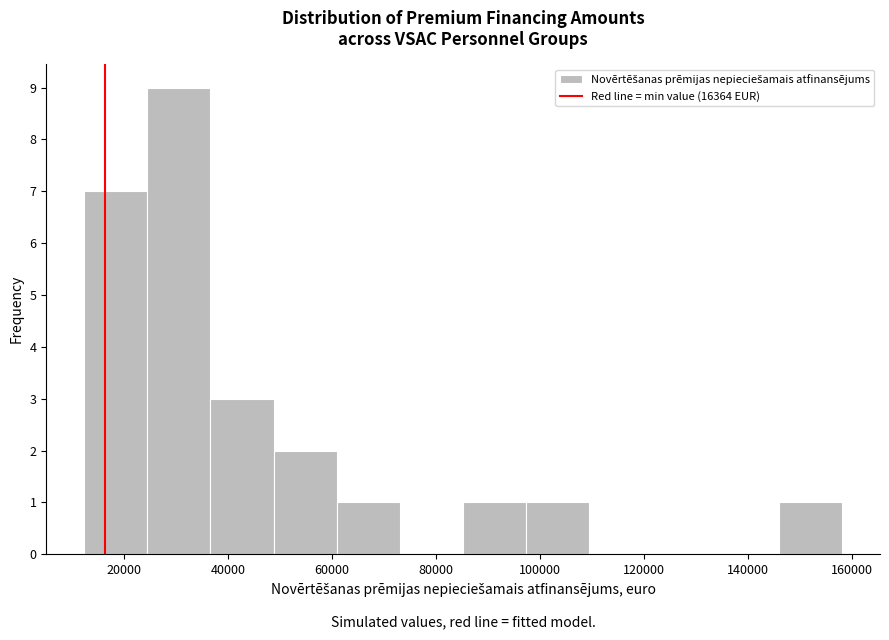

Reading left to right, transcribe this chart: for each bar, give the range it covers on the x-axis and its height. Neither the bar edges nor the heights are printed on the chart, so give them approximately, as read against the axes.

12000 to 24000: 7
24000 to 36000: 9
36000 to 48000: 3
48000 to 60000: 2
60000 to 74000: 1
74000 to 86000: 0
86000 to 98000: 1
98000 to 110000: 1
110000 to 122000: 0
122000 to 134000: 0
134000 to 146000: 0
146000 to 158000: 1